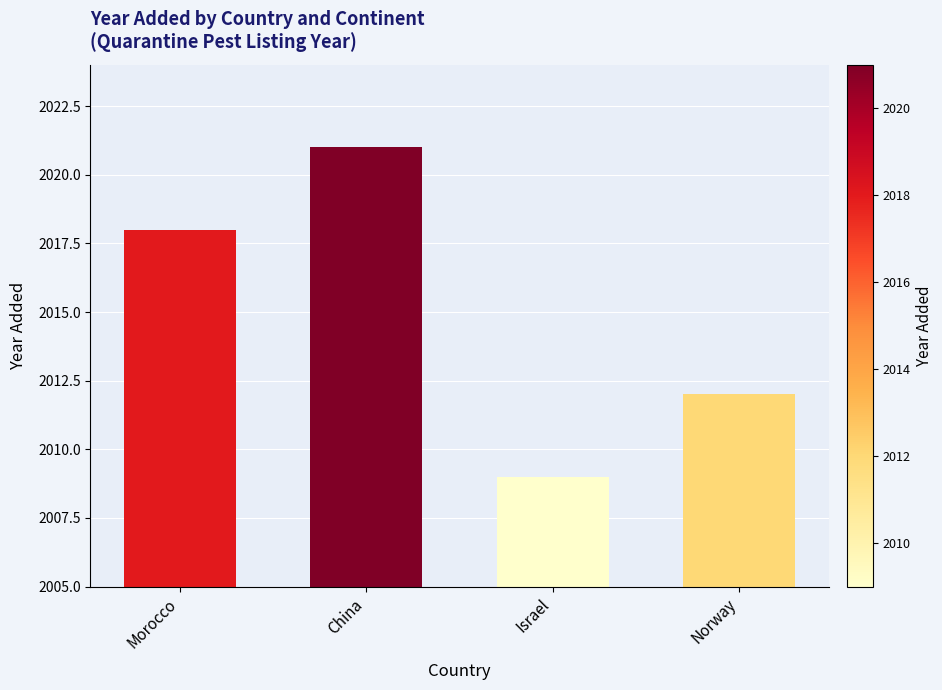

What is the average value?

2015